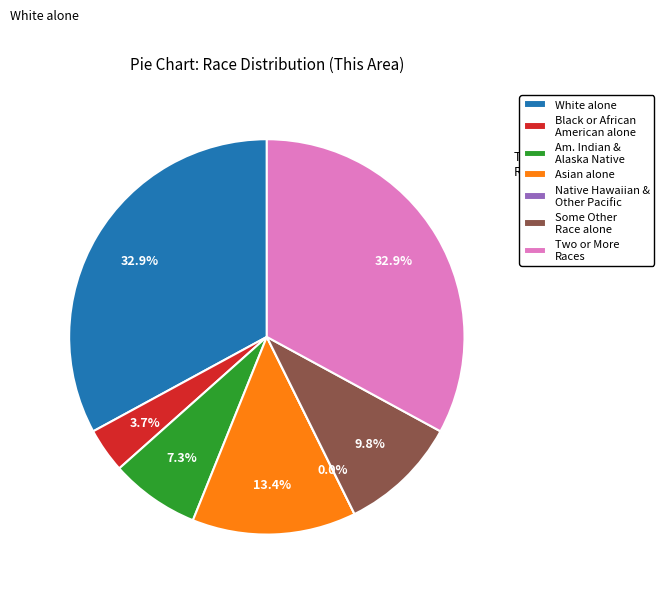

Rank the categories by value from highest to lowest.

White alone, Two or More Races, Asian alone, Some Other Race alone, American Indian and Alaska Native, Black or African American alone, Native Hawaiian and Other Pacific